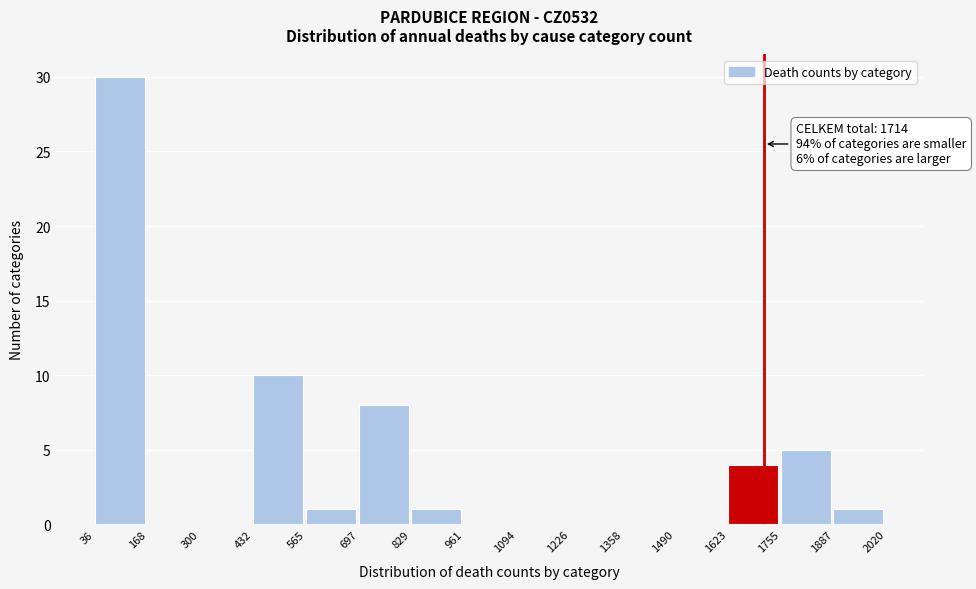

Which range on the x-axis has the tallest bar?

36 to 168